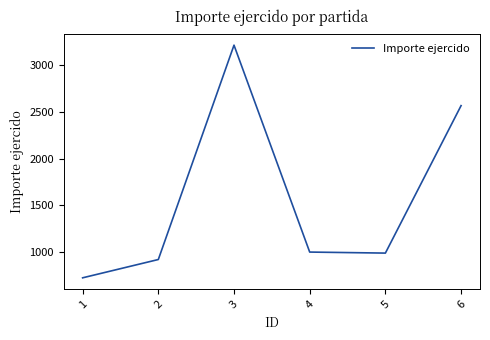

What is the smallest value displayed?

724.0